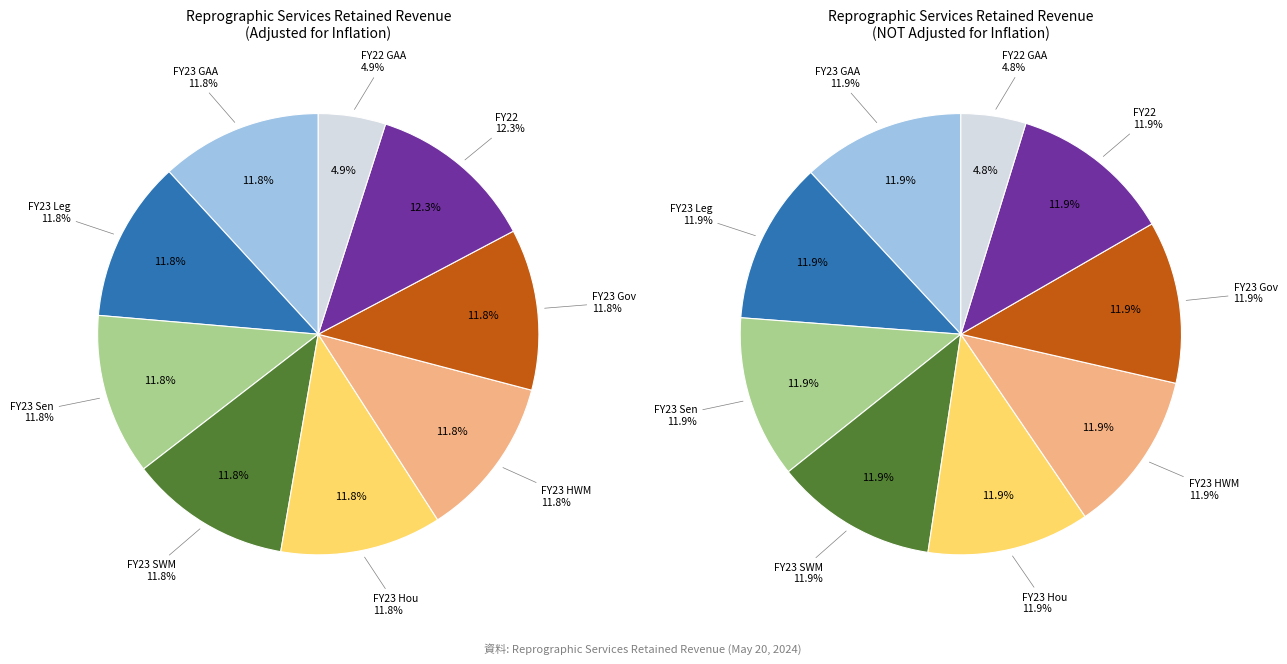

What is the smallest slice in the pie chart?

FY22 GAA